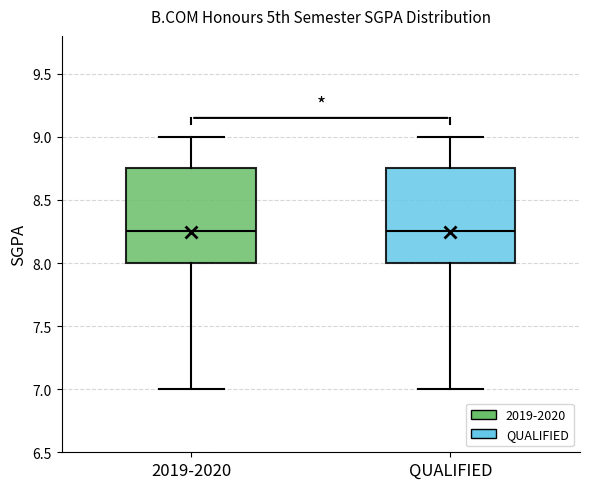

Reading left to right, read every box against the y-axis: the position of its median line, the range the box covers, and the ends of its whiskers. The values are not printed on the chart, so give them approximately, as read against the axis.

2019-2020: median 8.25, box 8.00 to 8.75, whiskers 7.00 to 9.00
QUALIFIED: median 8.25, box 8.00 to 8.75, whiskers 7.00 to 9.00